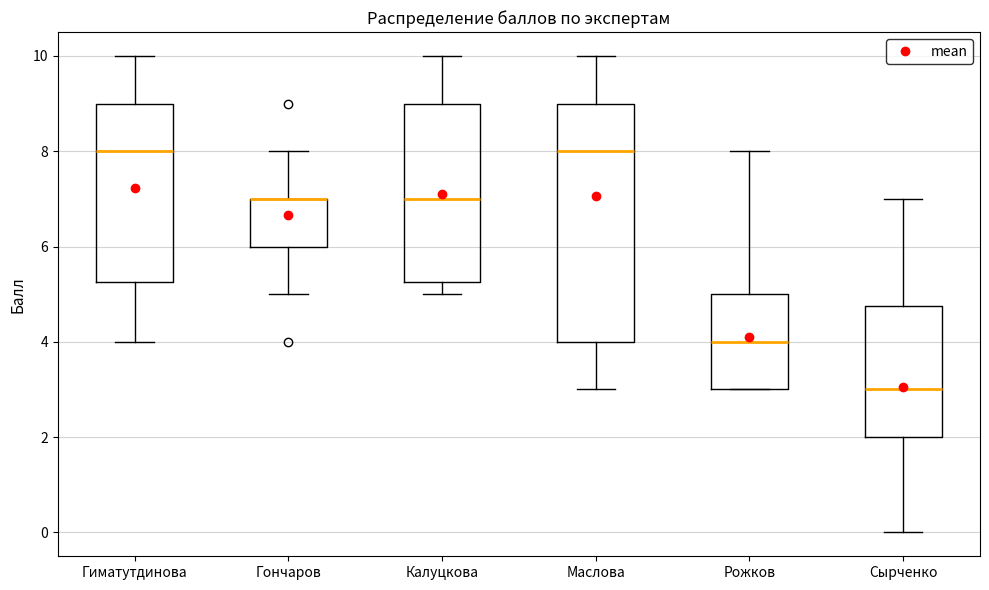

Comparing the boxes themselves (not the whiskers), which one is the tallest?

Маслова